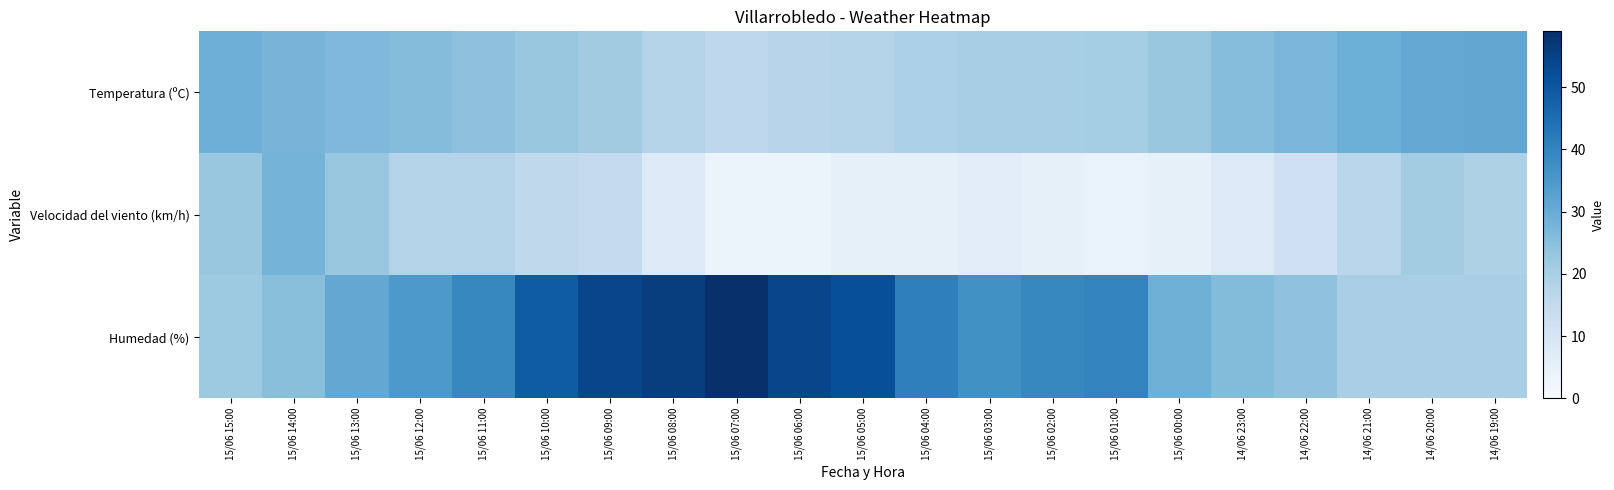

How many distinct data groups are displayed?

3